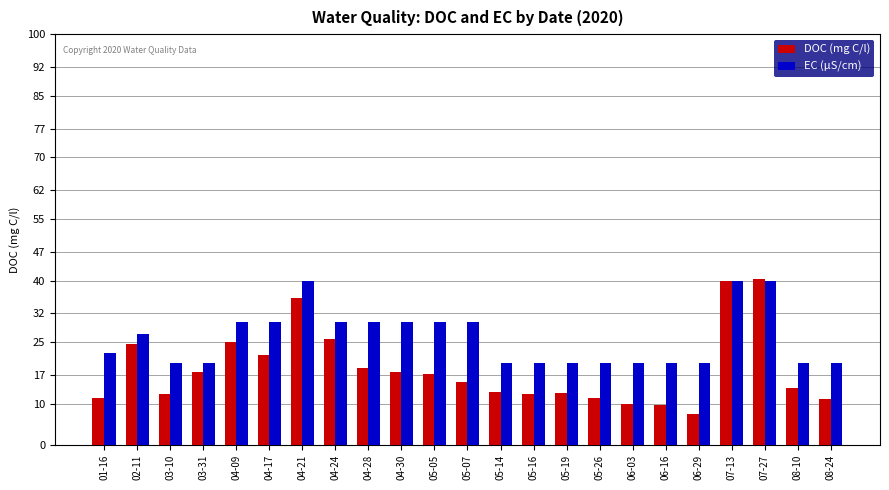

What is the difference between the maximum and minimum values in the DOC (mg C/l) series?

32.8